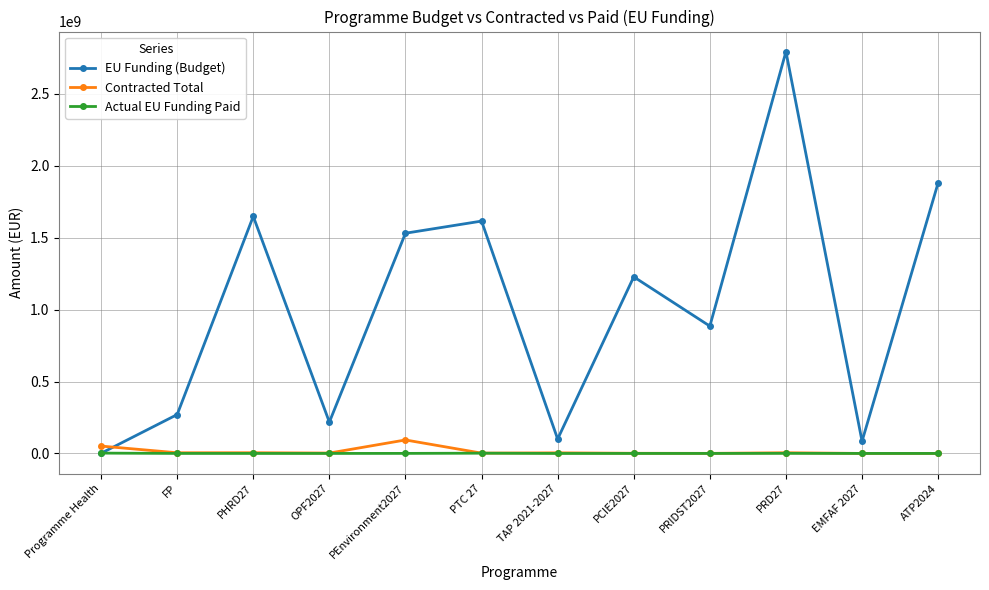

Is the value of Contracted Total at Programme Health greater than the value of EU Funding (Budget) at FP?

No